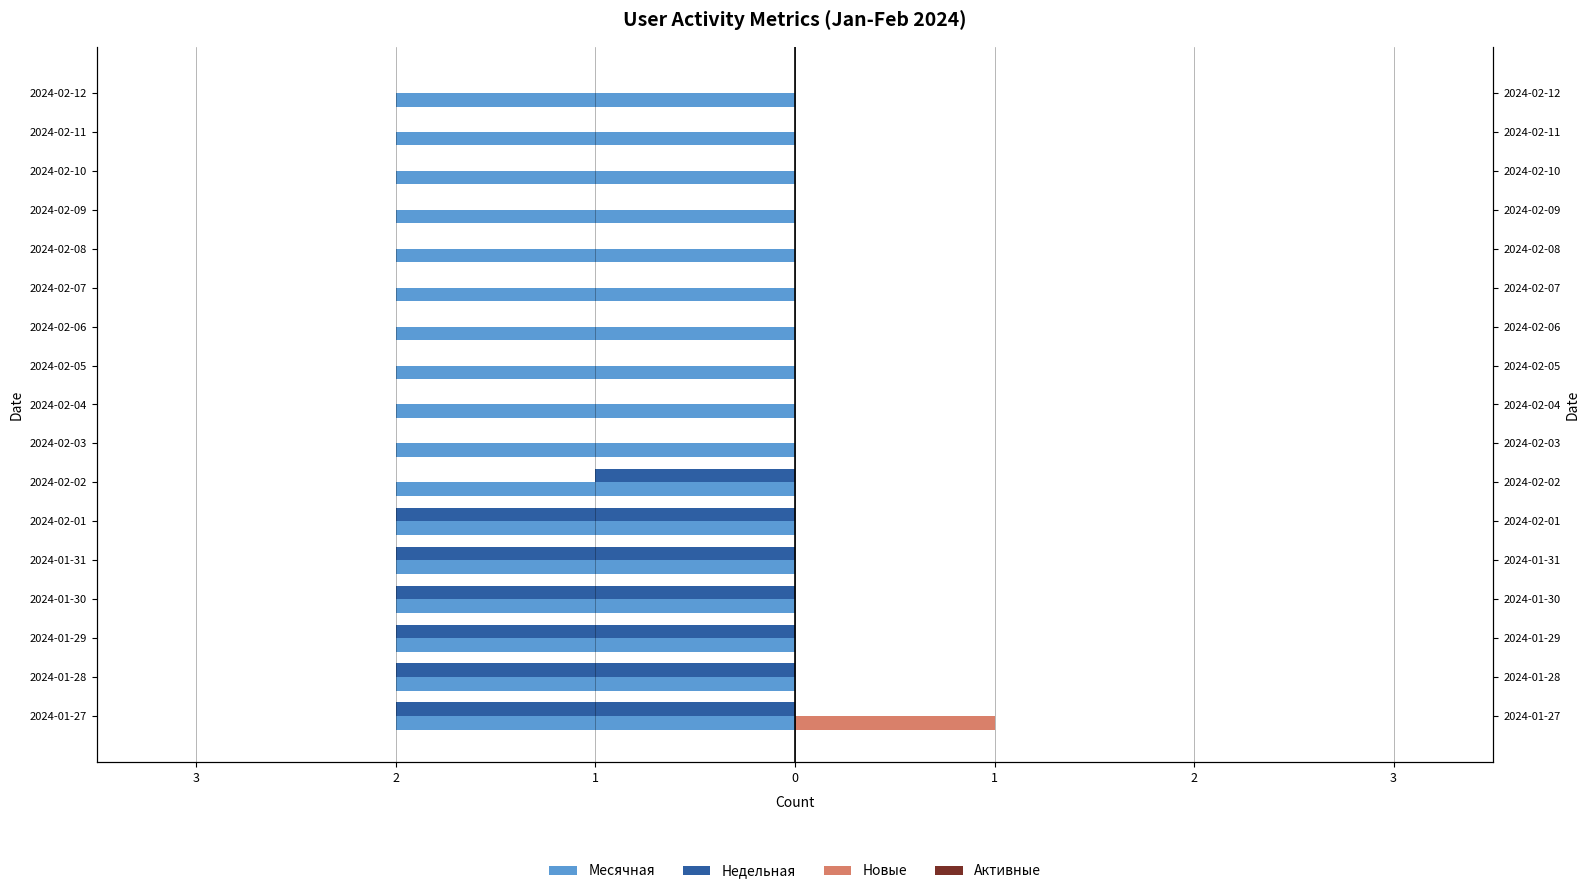

The Активные series shows 0.6 at 13. True or false?

False